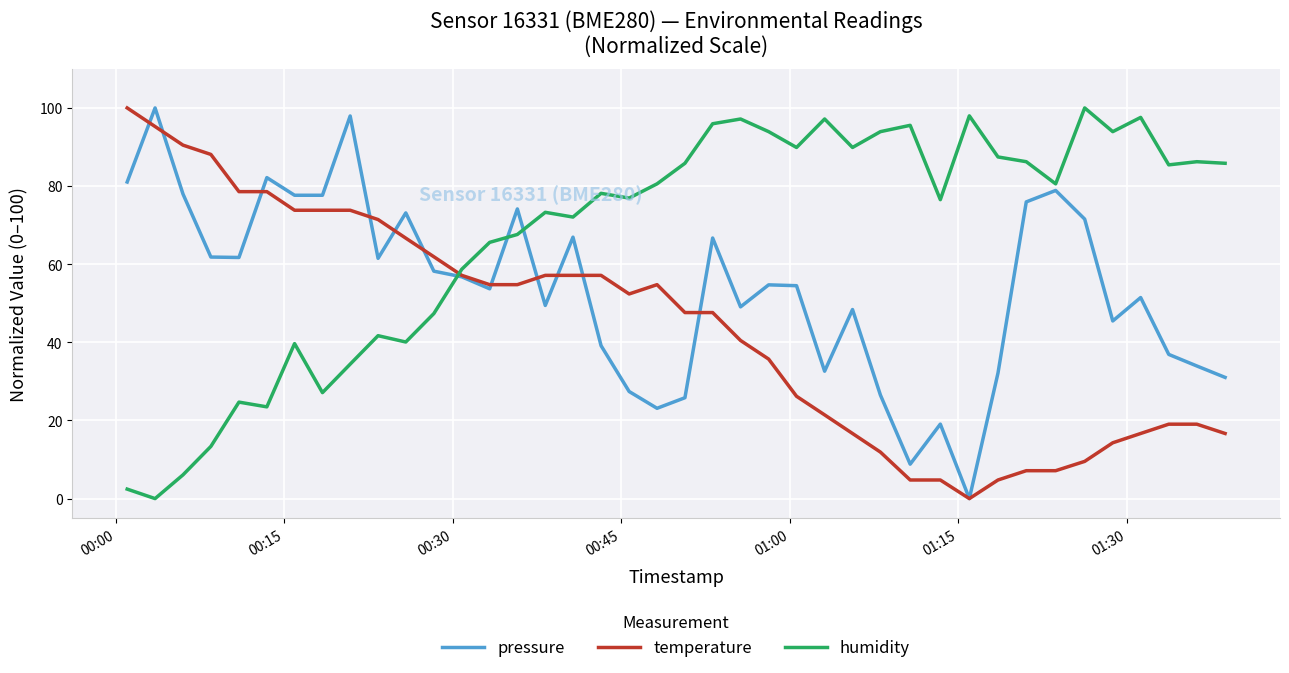

True or false: pressure and humidity cross at least once.

True